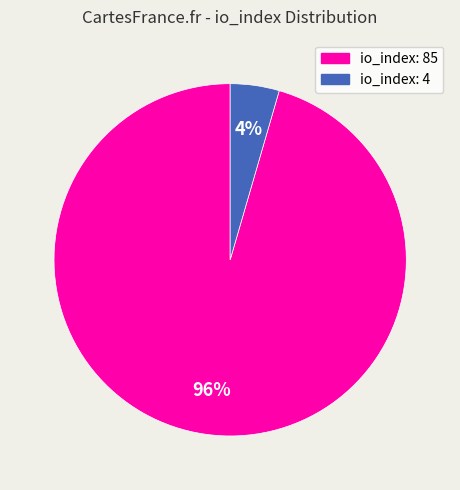

Count the number of slices in the pie.

2